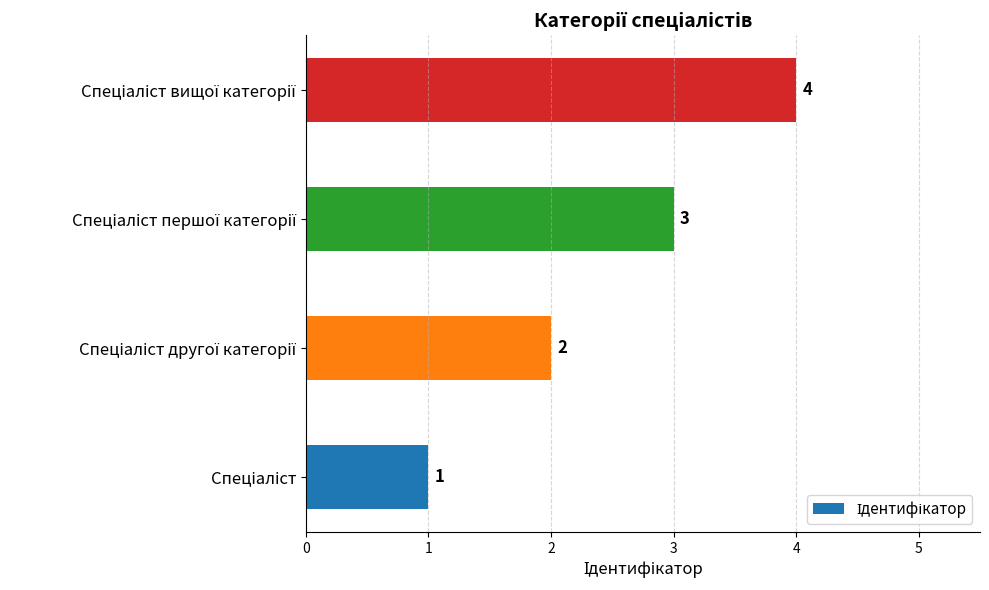

Does the chart contain stacked bars?

No